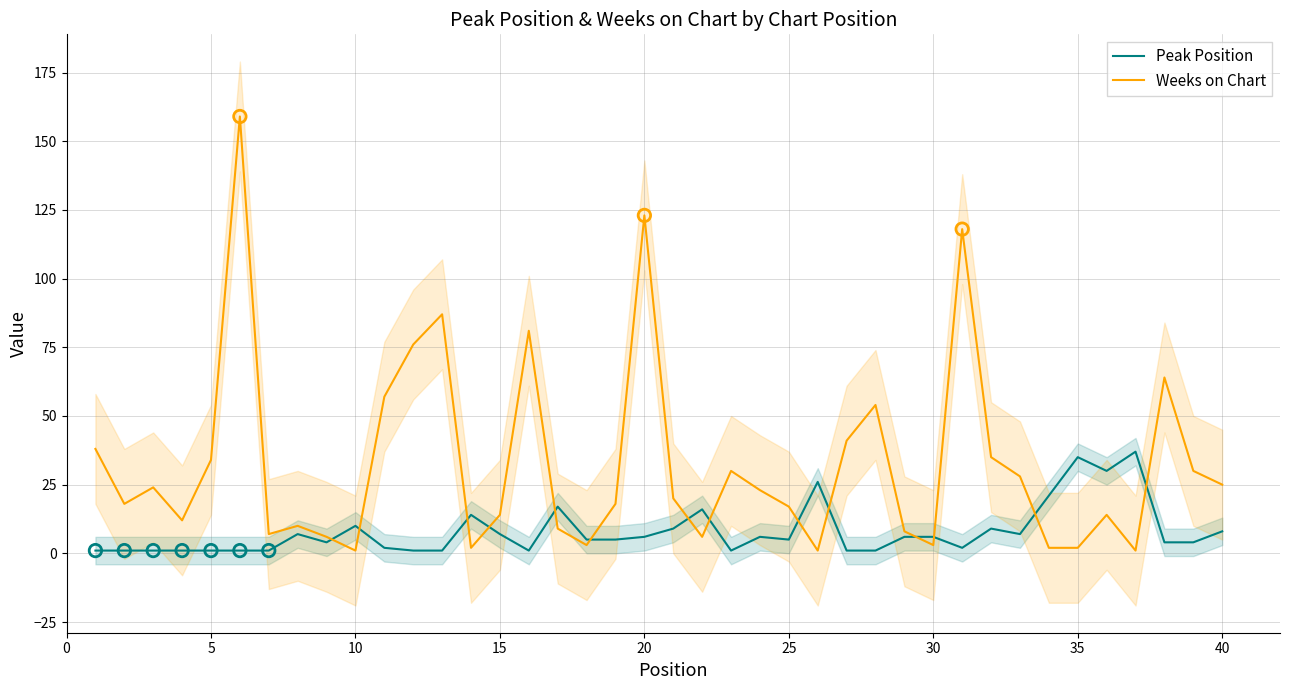

What are all the series names shown in the legend?

Peak Position, Weeks on Chart